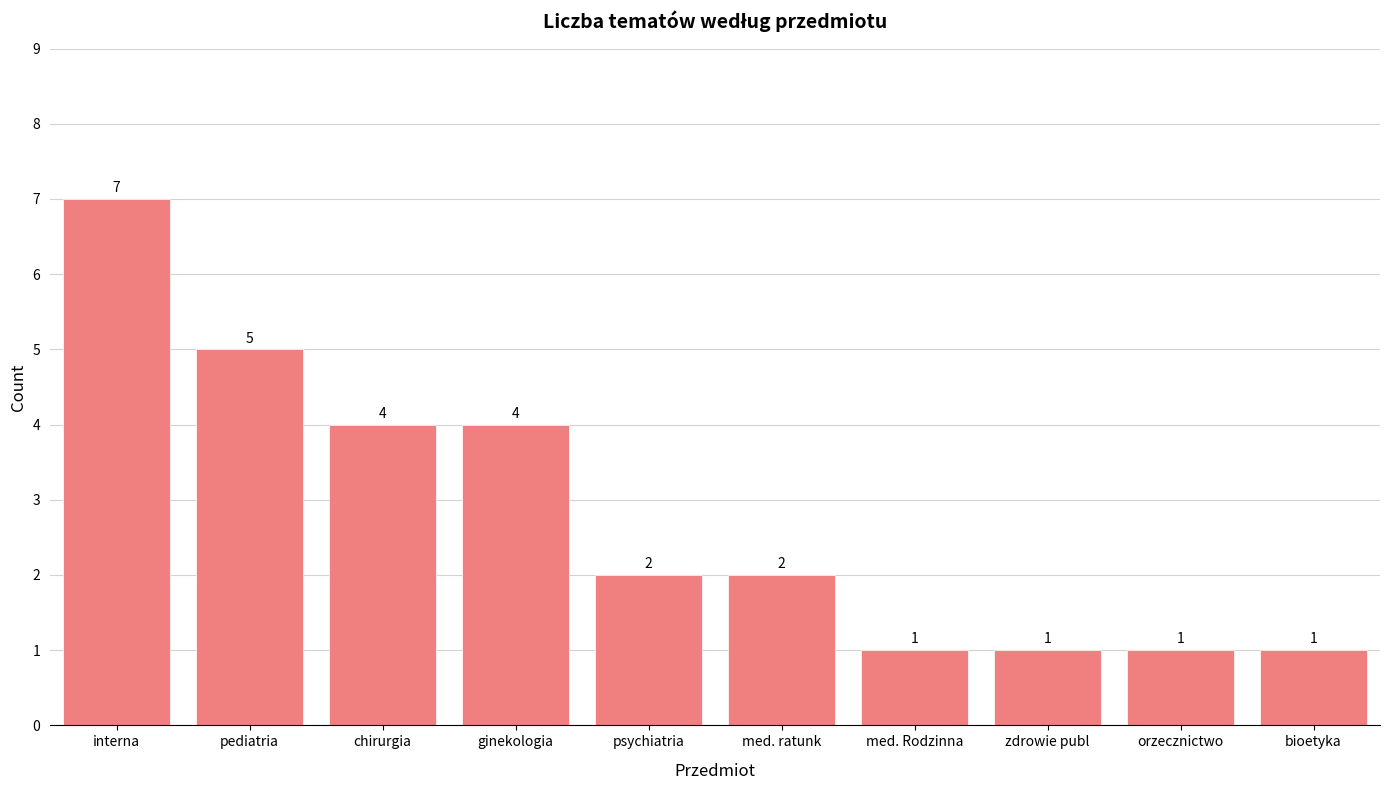

What is the greatest value displayed?

7